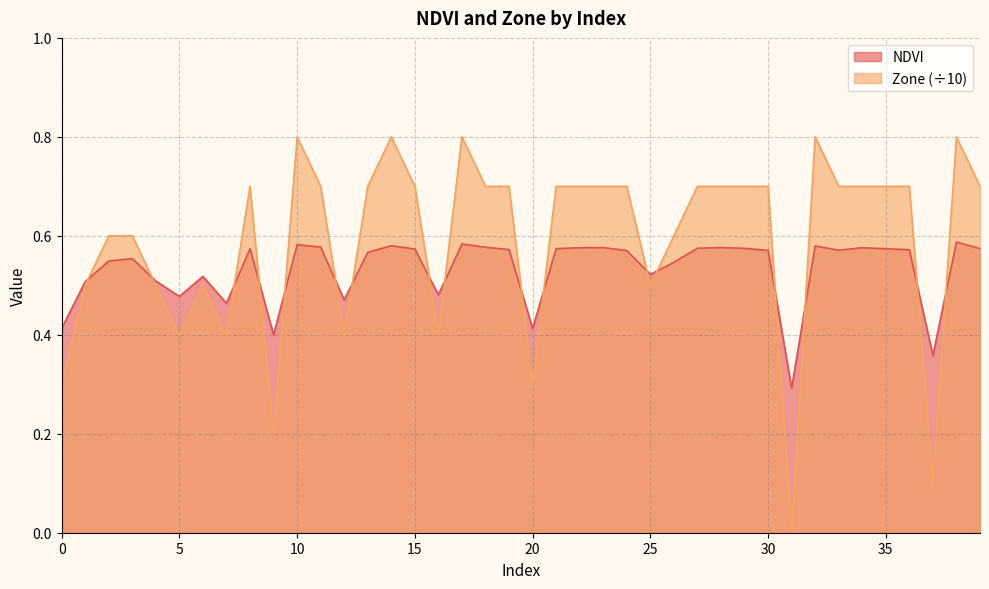

In NDVI, how many points are higher than both neighbors (excluding endpoints)?

11